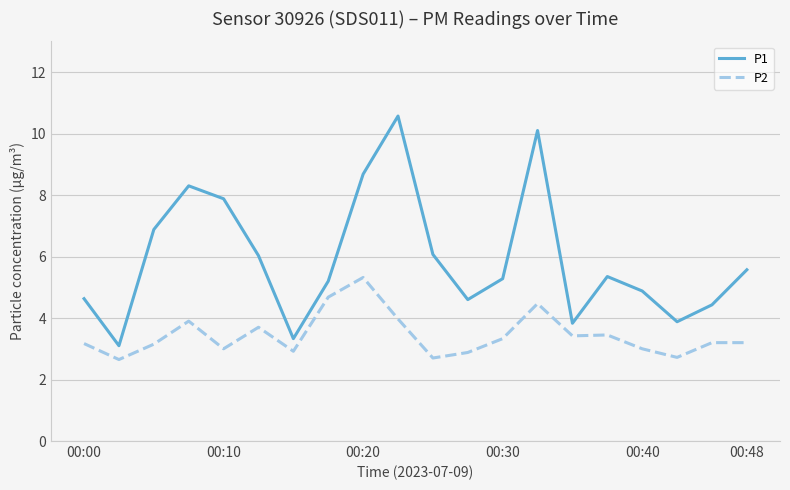

True or false: P2 and P1 intersect in this chart.

False